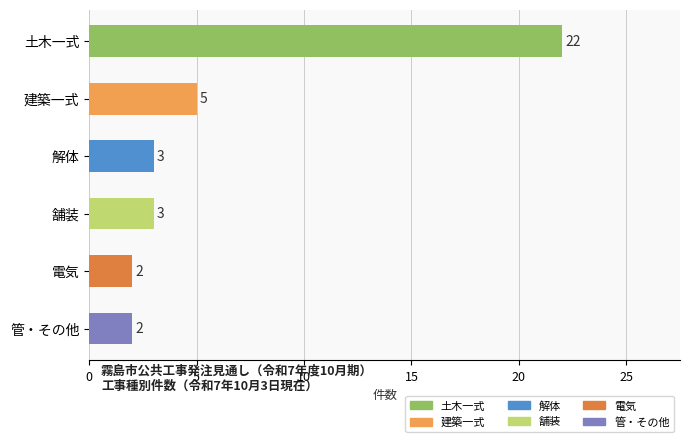

How many bars are there in total?

6